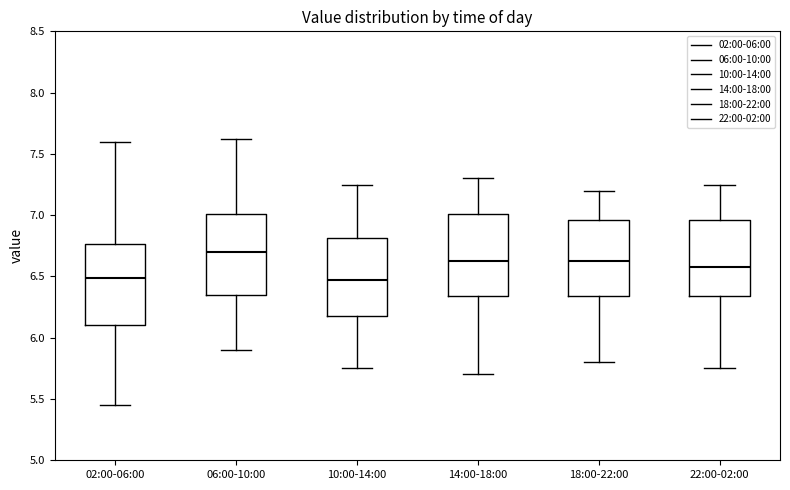

Reading left to right, transcribe this box plot: for each box, give where its median line is, the range the box spans, and where its two whiskers end, as read against the y-axis. The values are not printed on the chart, so give them approximately, as read against the axis.

02:00-06:00: median 6.50, box 6.10 to 6.75, whiskers 5.45 to 7.60
06:00-10:00: median 6.70, box 6.35 to 7.00, whiskers 5.90 to 7.60
10:00-14:00: median 6.50, box 6.20 to 6.80, whiskers 5.75 to 7.25
14:00-18:00: median 6.65, box 6.35 to 7.00, whiskers 5.70 to 7.30
18:00-22:00: median 6.65, box 6.35 to 6.95, whiskers 5.80 to 7.20
22:00-02:00: median 6.60, box 6.35 to 6.95, whiskers 5.75 to 7.25